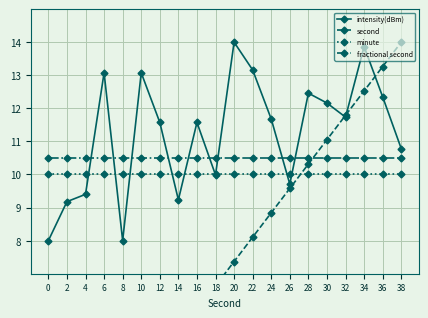

True or false: intensity(dBm) and fractional second cross at least once.

True